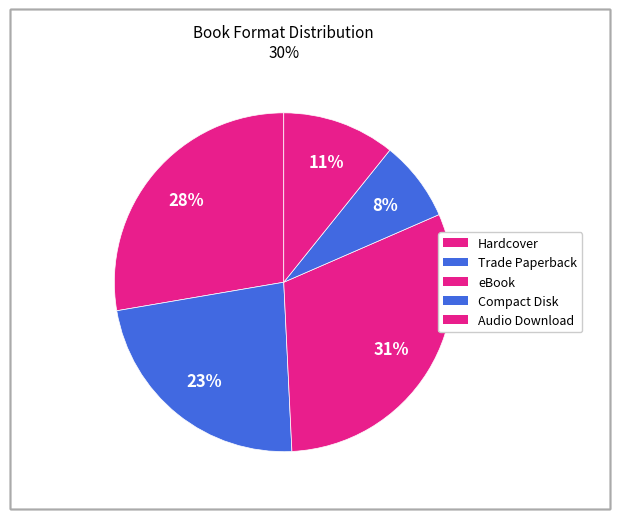

How many slices are in this pie chart?

5